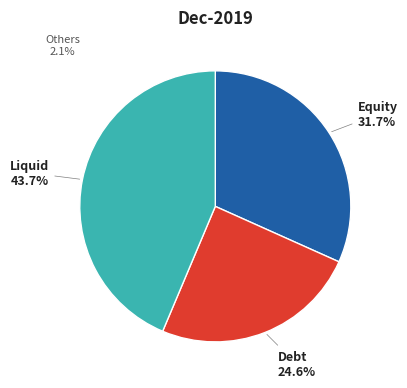

How many segments does this pie chart have?

3